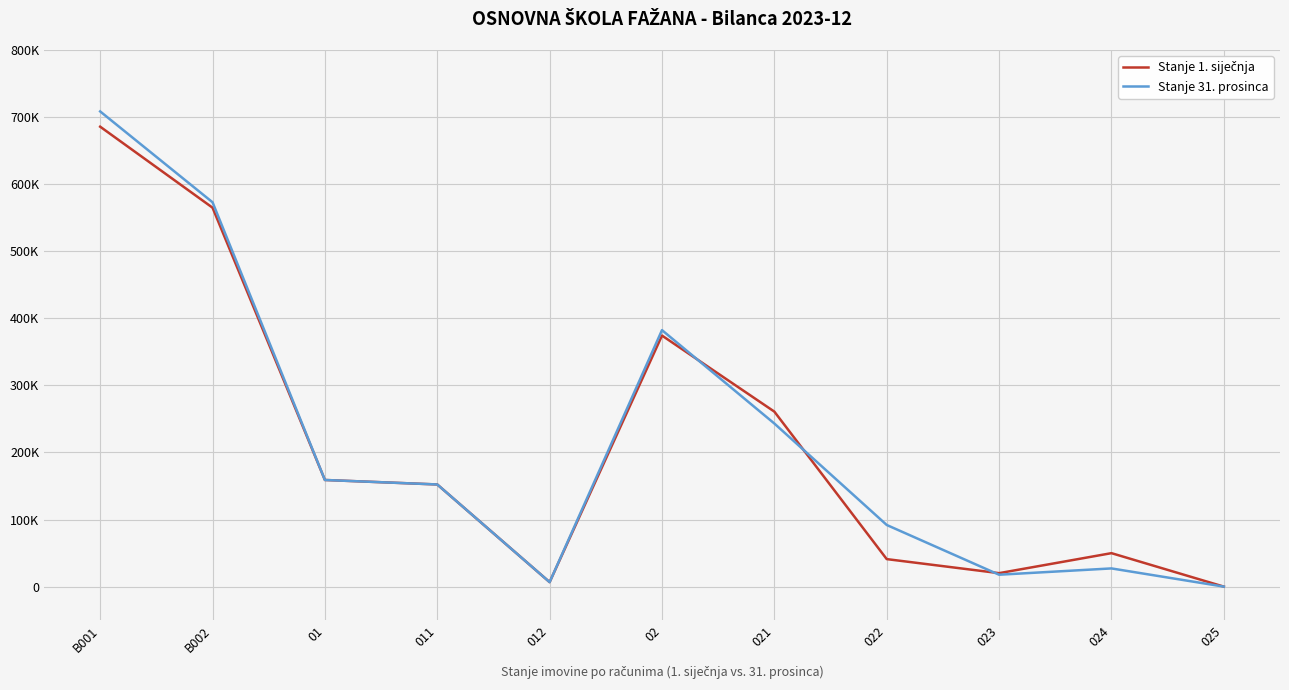

At which category is the sum across all series the highest?

B001